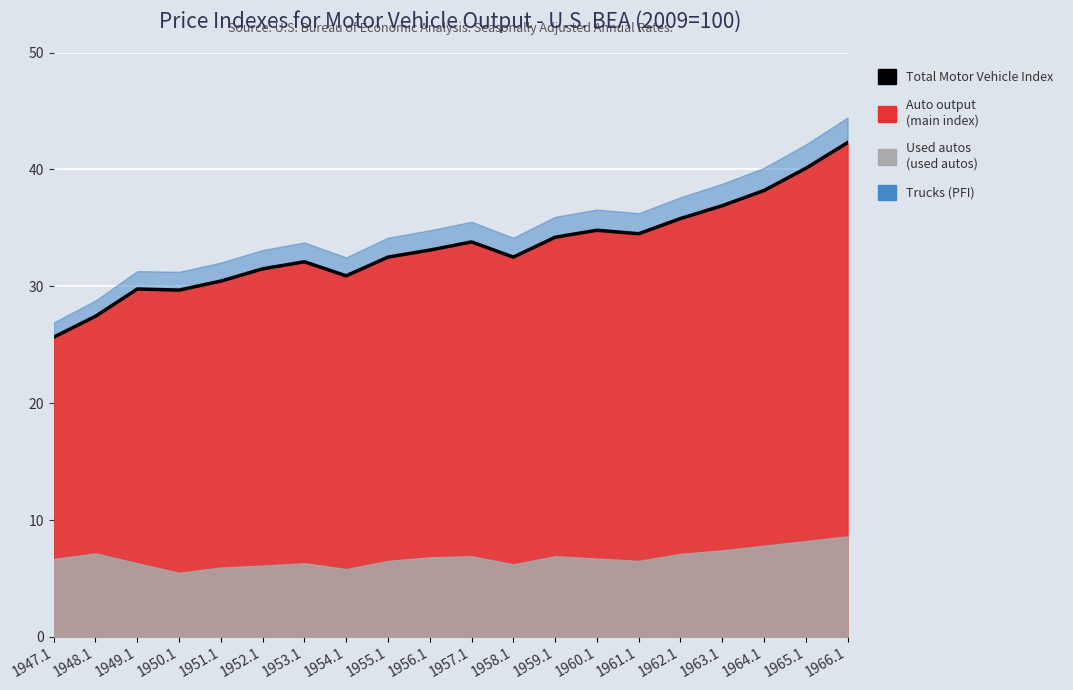

Count the number of values greater than 33.

10